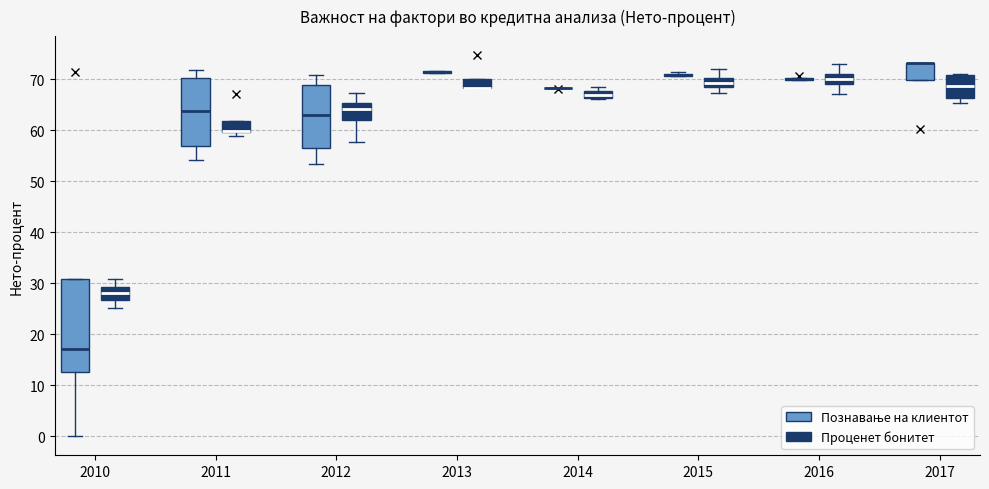

Where is the upper edge of the box for 2011 (Проценет бонитет) on the y-axis? The values are not printed on the chart, so give them approximately, as read against the axis.

62